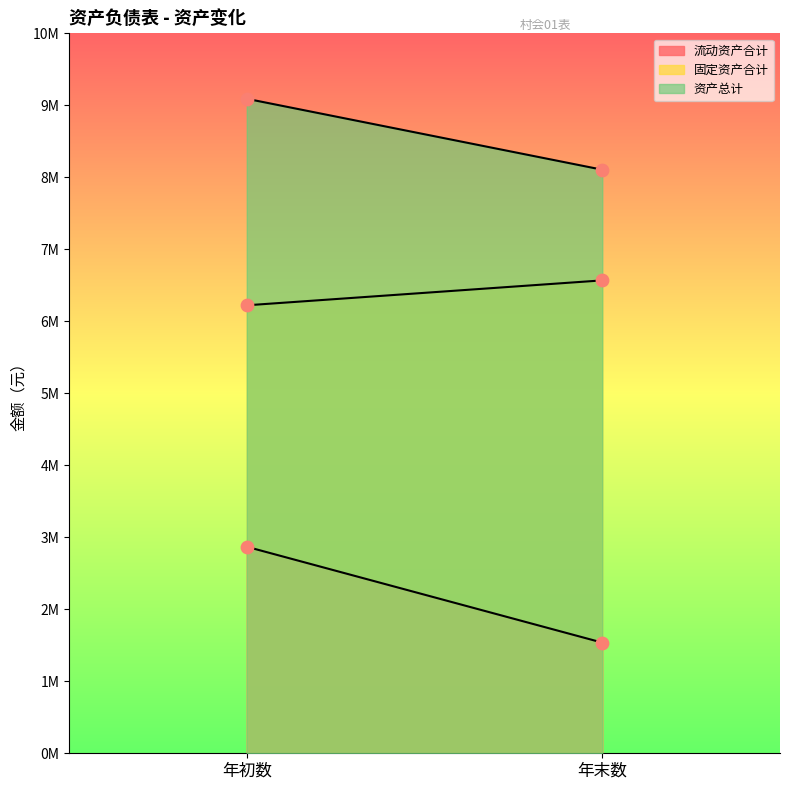

Which series has the largest Y range (max minus min)?

流动资产合计